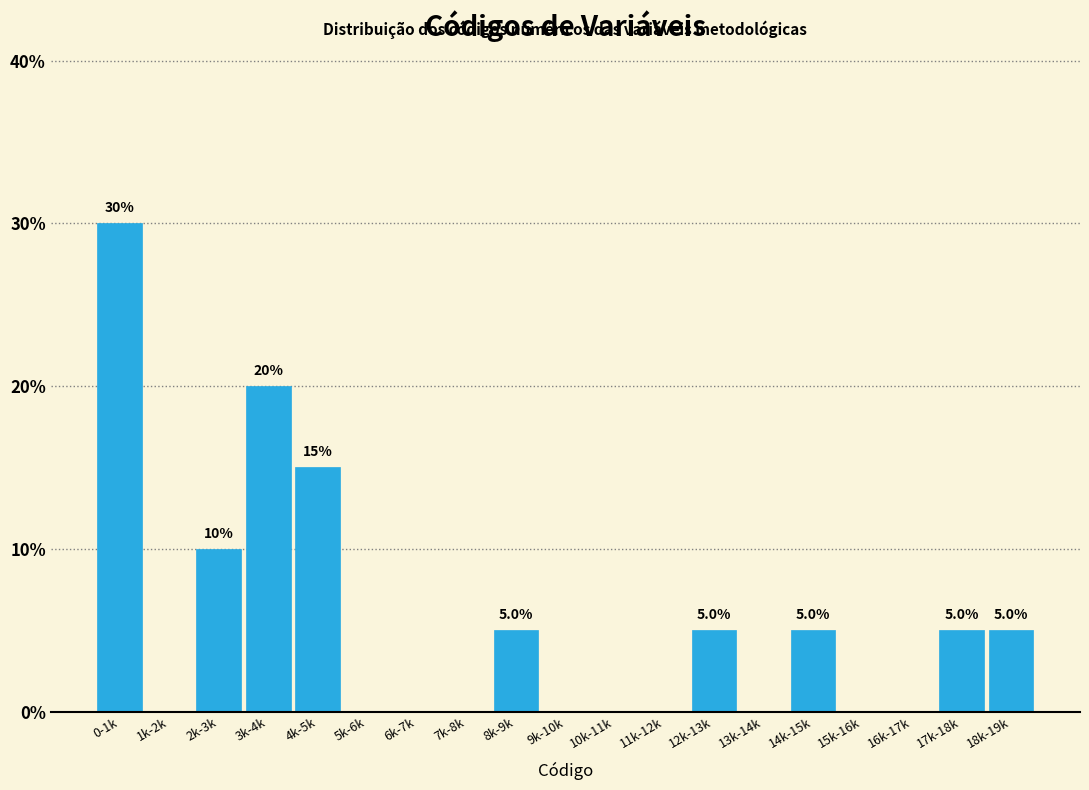

Reading left to right, transcribe all the data shown in this chart.

0-1k=30	1k-2k=0	2k-3k=10	3k-4k=20	4k-5k=15	5k-6k=0	6k-7k=0	7k-8k=0	8k-9k=5	9k-10k=0	10k-11k=0	11k-12k=0	12k-13k=5	13k-14k=0	14k-15k=5	15k-16k=0	16k-17k=0	17k-18k=5	18k-19k=5